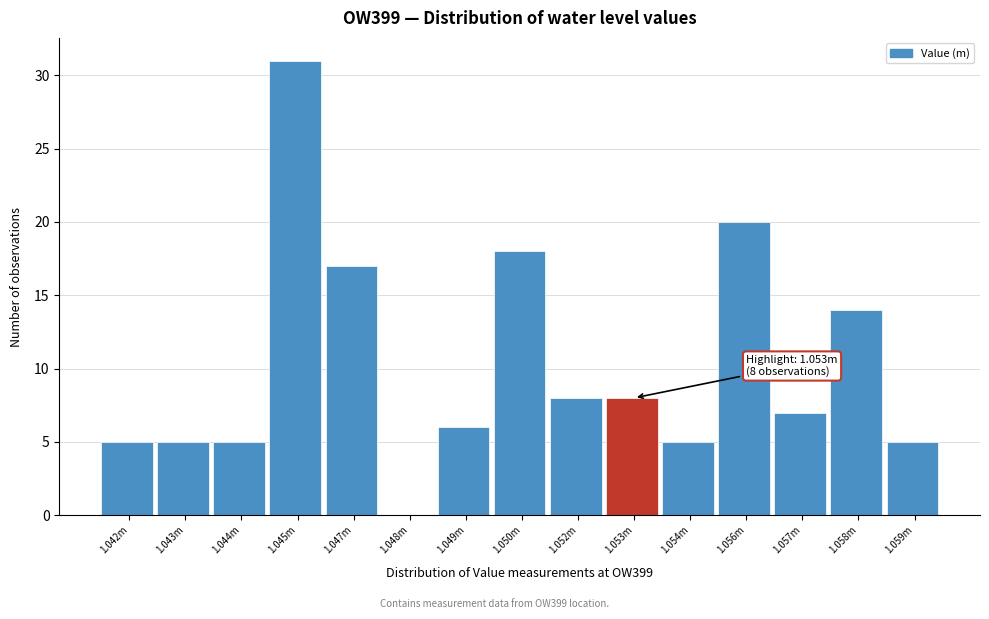

Reading right to left, transcribe all the data shown in this chart.

1.059m=5	1.058m=14	1.057m=7	1.056m=20	1.054m=5	1.053m=8	1.052m=8	1.050m=18	1.049m=6	1.048m=0	1.047m=17	1.045m=31	1.044m=5	1.043m=5	1.042m=5